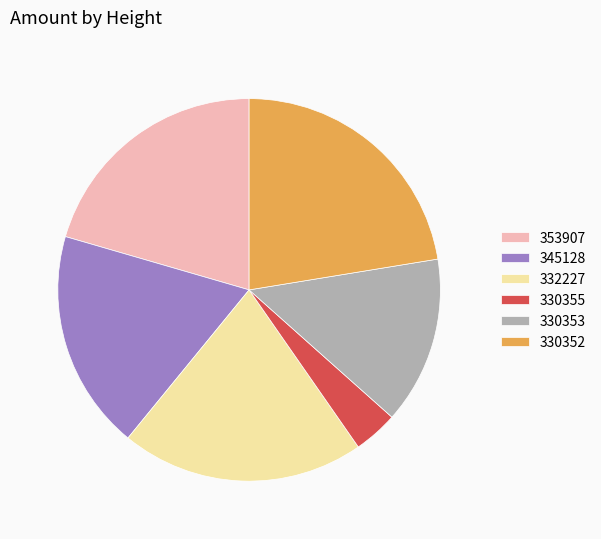

Do 330355 and 332227 together represent more than half of the pie?

No